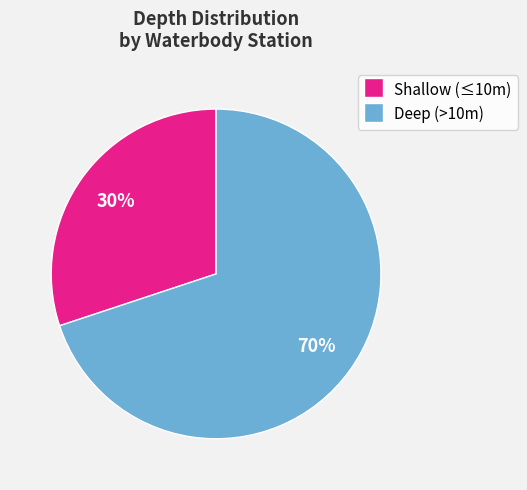

Is there a majority slice in this chart?

Yes